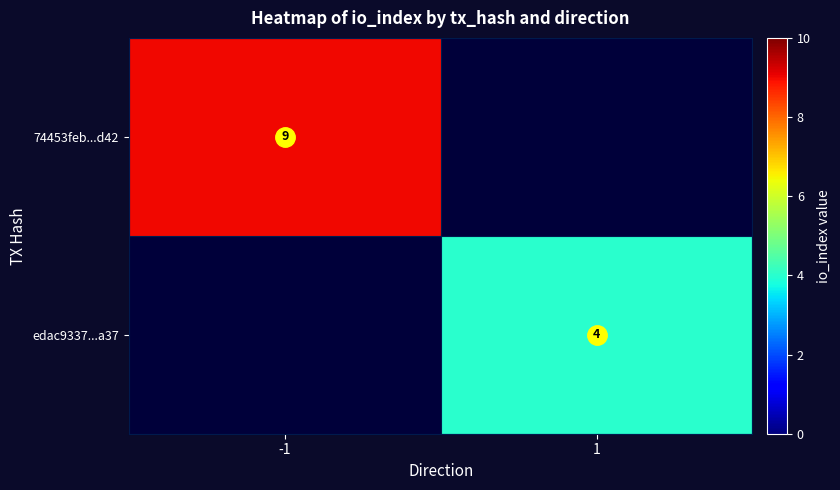

Is the value of edac9337...a37 at -1 greater than the value of 74453feb...d42 at -1?

No